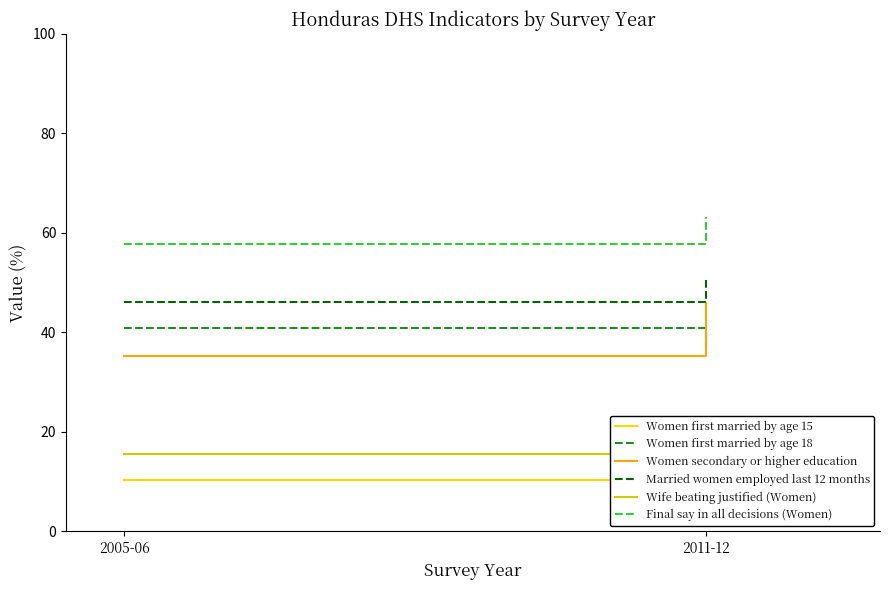

Is this an area chart (filled region under the line)?

No